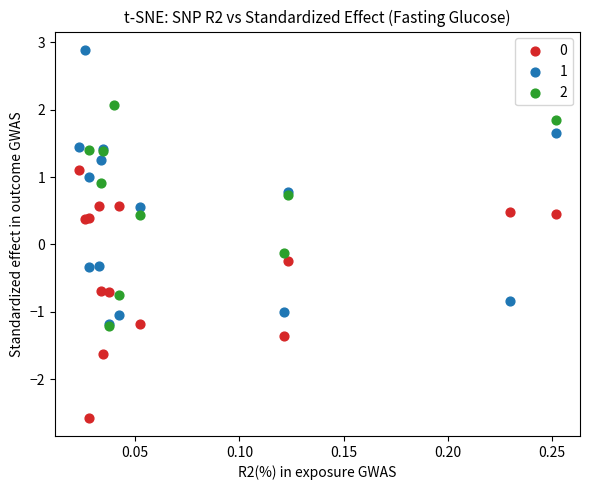

Which series contains the lowest Y value?

0